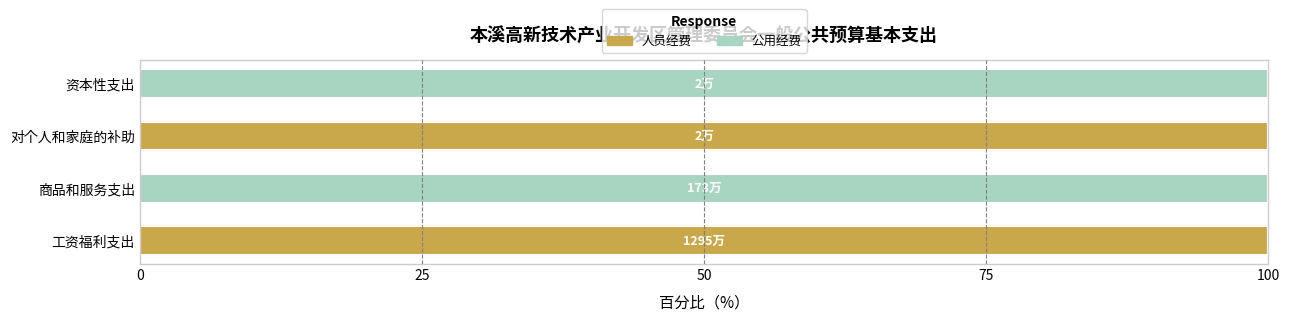

True or false: 人员经费 has a value of 0 at 商品和服务支出.

True